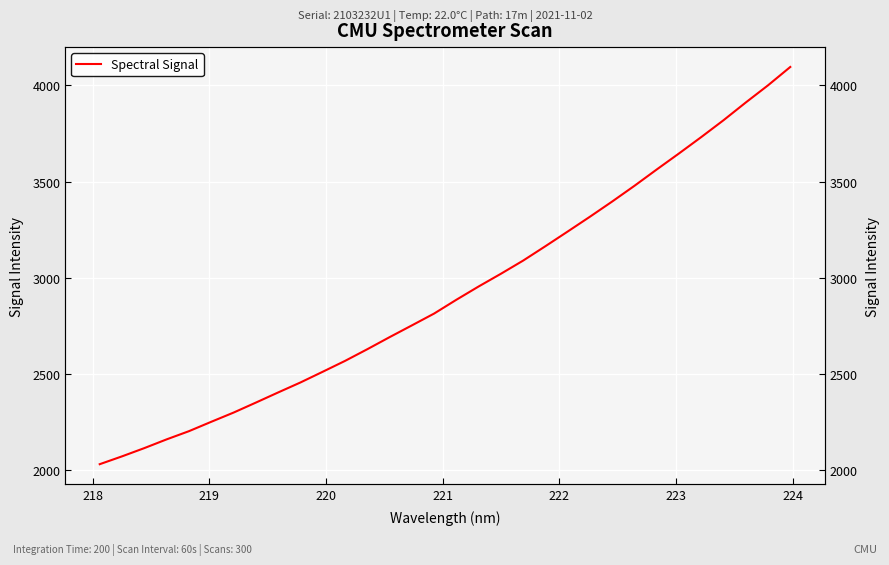

The chart shows a value of 763.8 at 220. True or false?

False